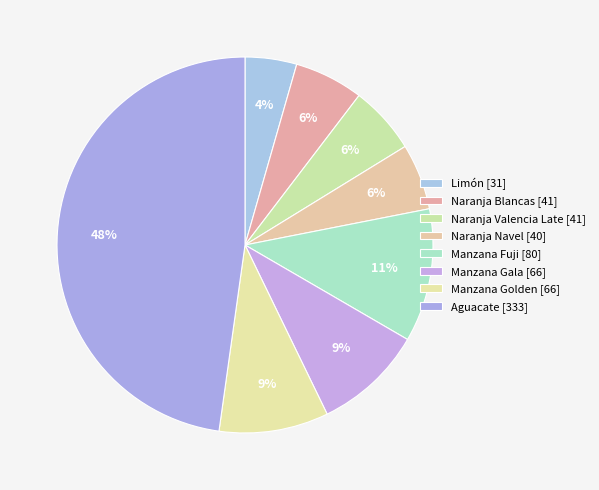

Do Naranja Blancas and Aguacate together represent more than half of the pie?

Yes